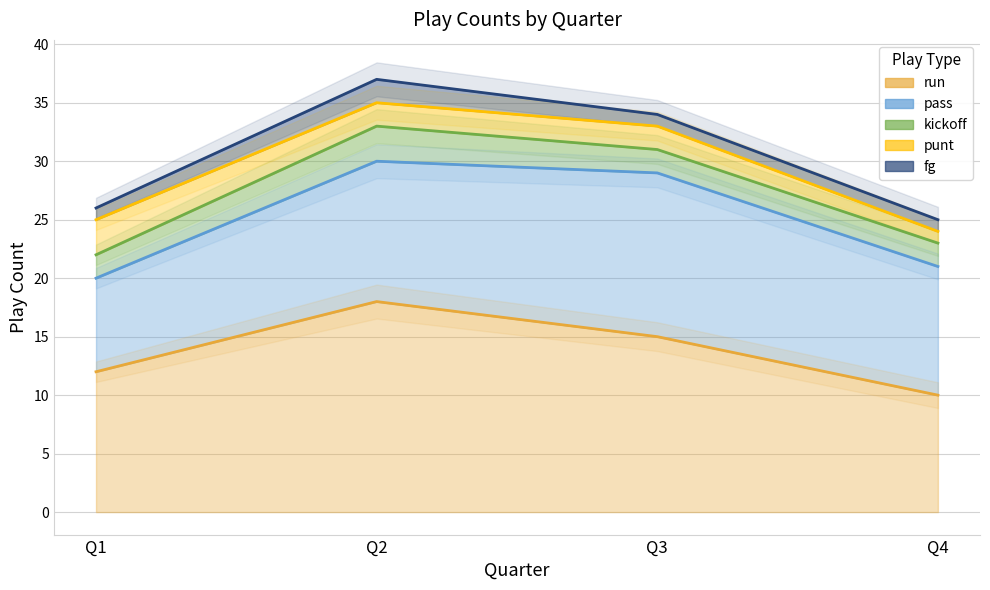

Which series has the widest spread of values?

run